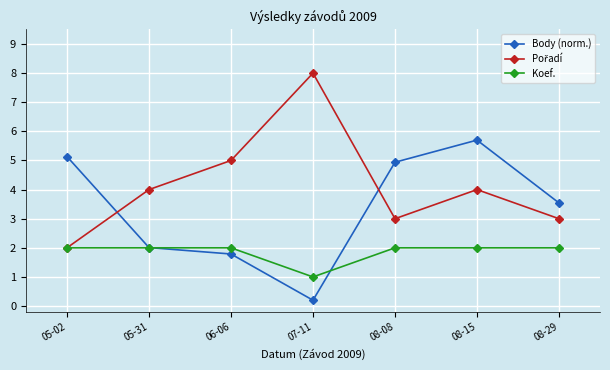

Which series changed the most between 05-31 and 08-08?

Body (norm.)